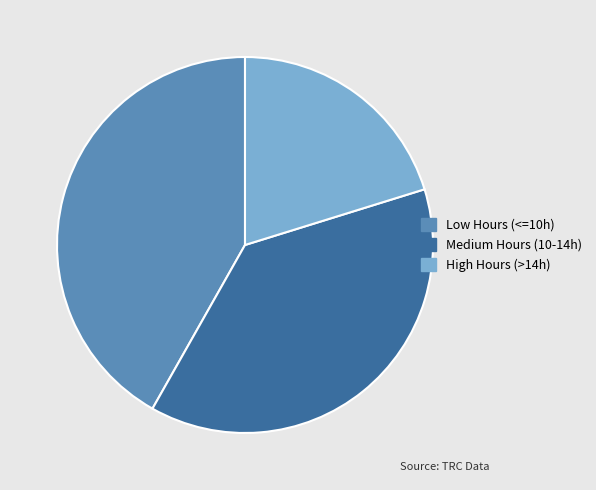

Approximately how many times larger is the value at Low Hours (<=10h) compared to Medium Hours (10-14h)?

1.1